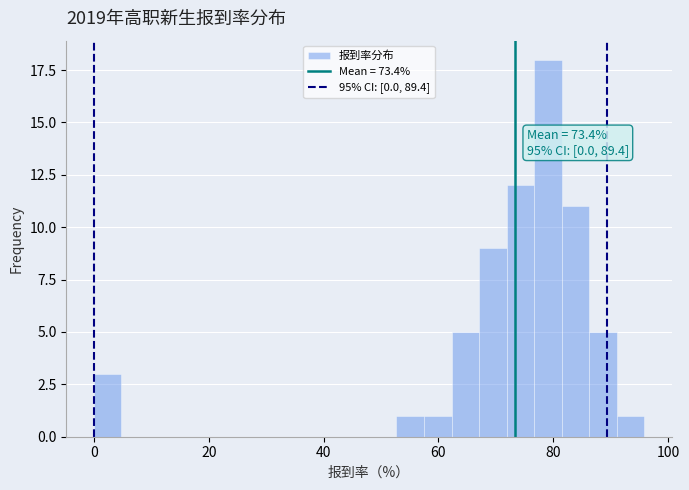

Around what value on the x-axis is the tallest bar? Give the approximate position of its centre, as read against the axis.

80